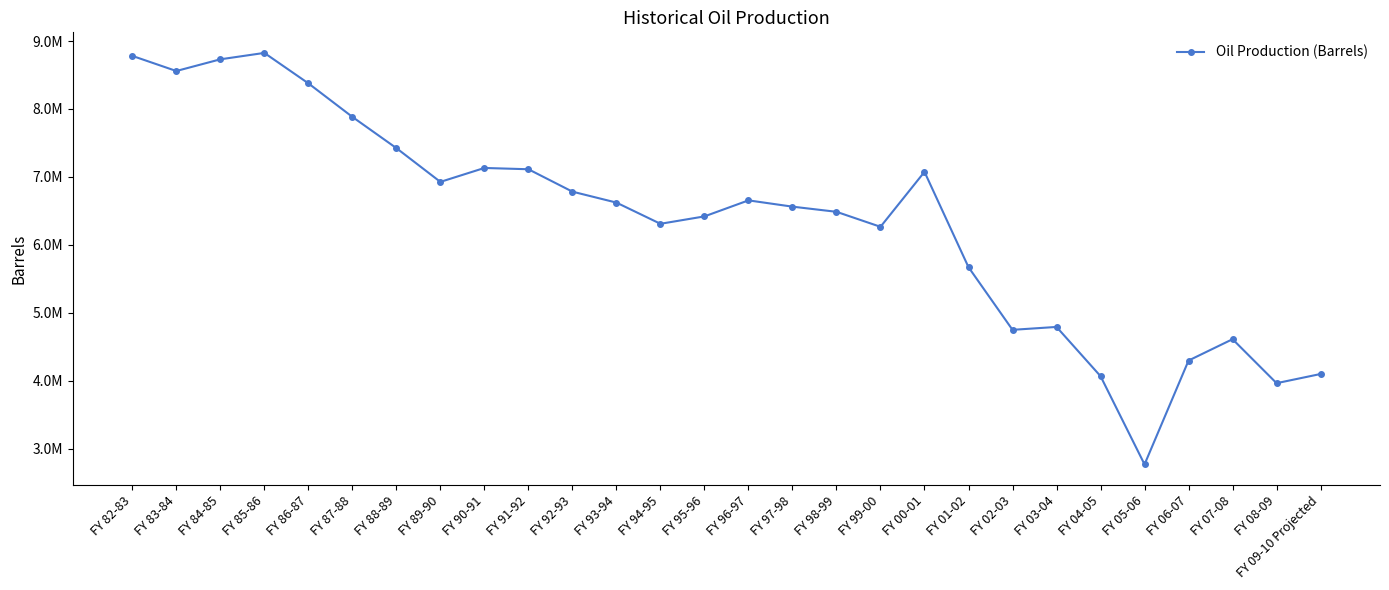

Is this an area chart (filled region under the line)?

No